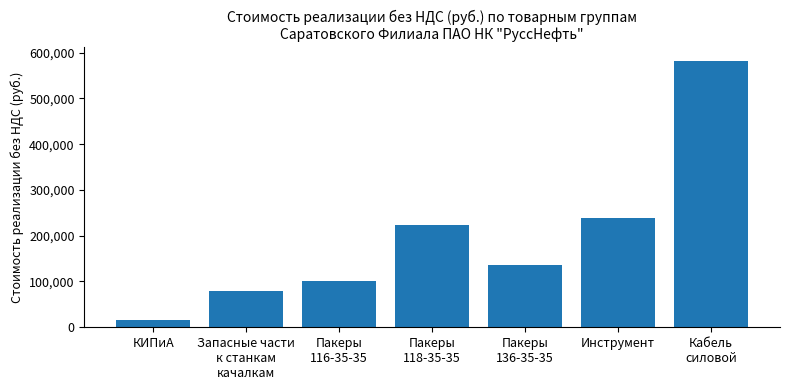

Rank the categories by value from lowest to highest.

КИПиА, Запасные части
к станкам
качалкам, Пакеры
116-35-35, Пакеры
136-35-35, Пакеры
118-35-35, Инструмент, Кабель
силовой